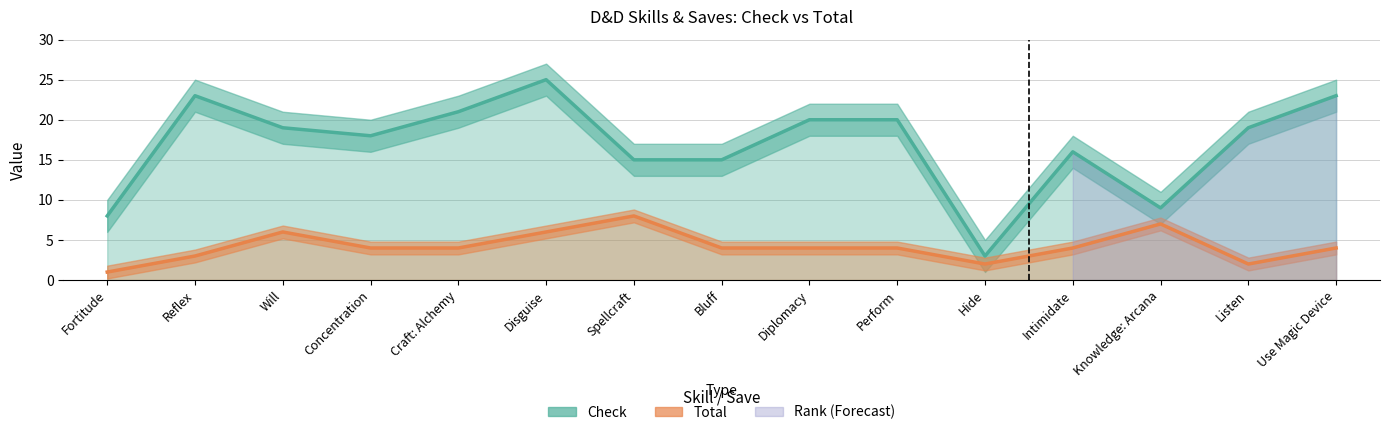

List the labels in order of Check value, largest first.

Disguise, Reflex, Use Magic Device, Craft: Alchemy, Diplomacy, Perform, Will, Listen, Concentration, Intimidate, Spellcraft, Bluff, Knowledge: Arcana, Fortitude, Hide